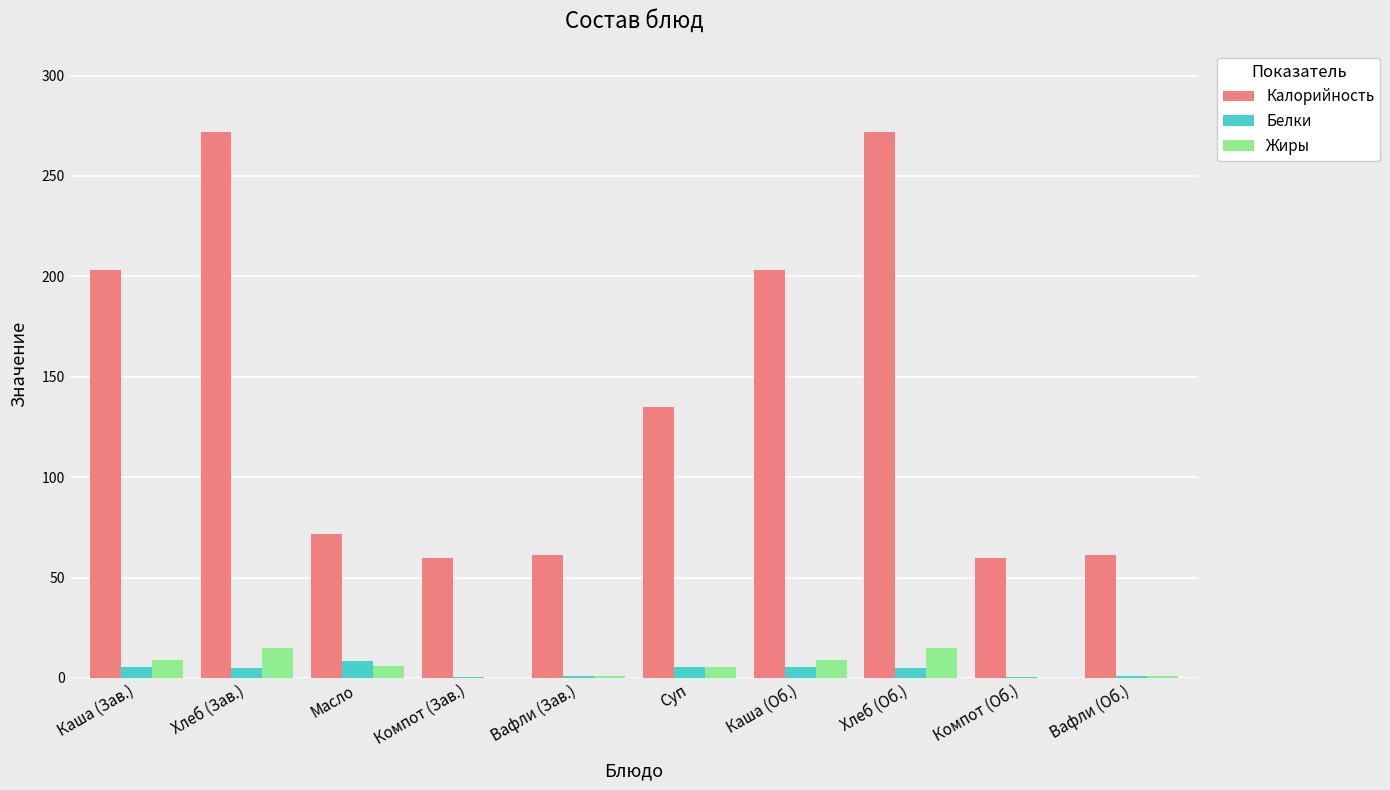

Between Каша (Зав.) and Хлеб (Об.), which series saw the biggest shift?

Калорийность